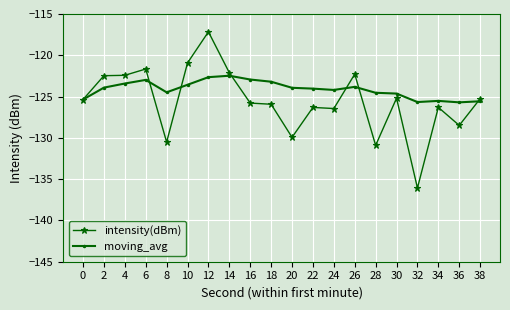

Does the chart display data point markers on the line(s)?

Yes